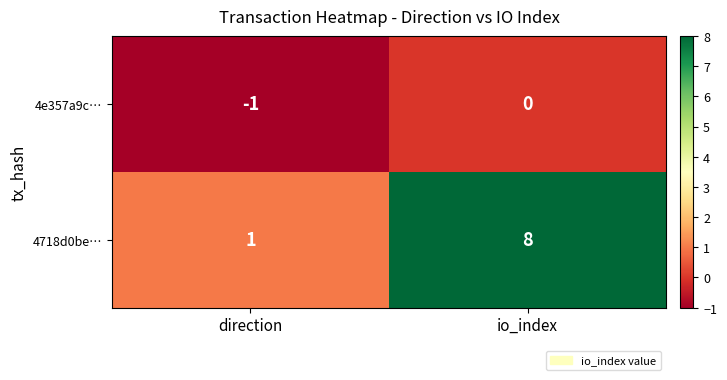

Rank the series by their maximum value, from highest to lowest.

4718d0be…, 4e357a9c…